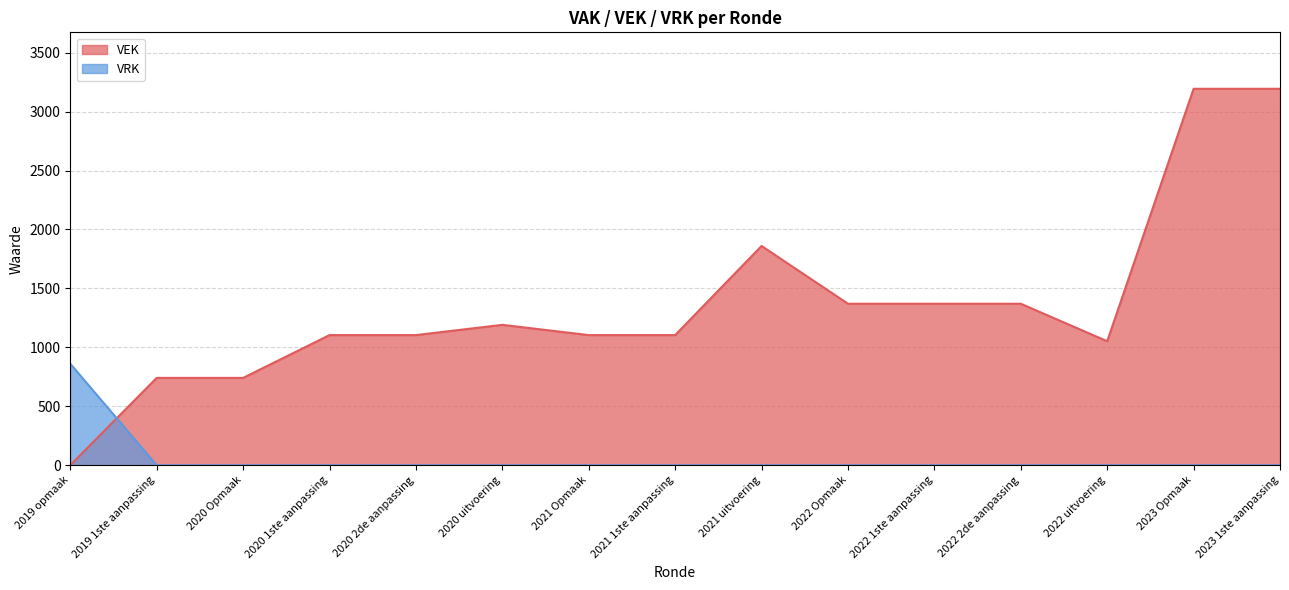

How many intersections are there between VEK and VRK?

1